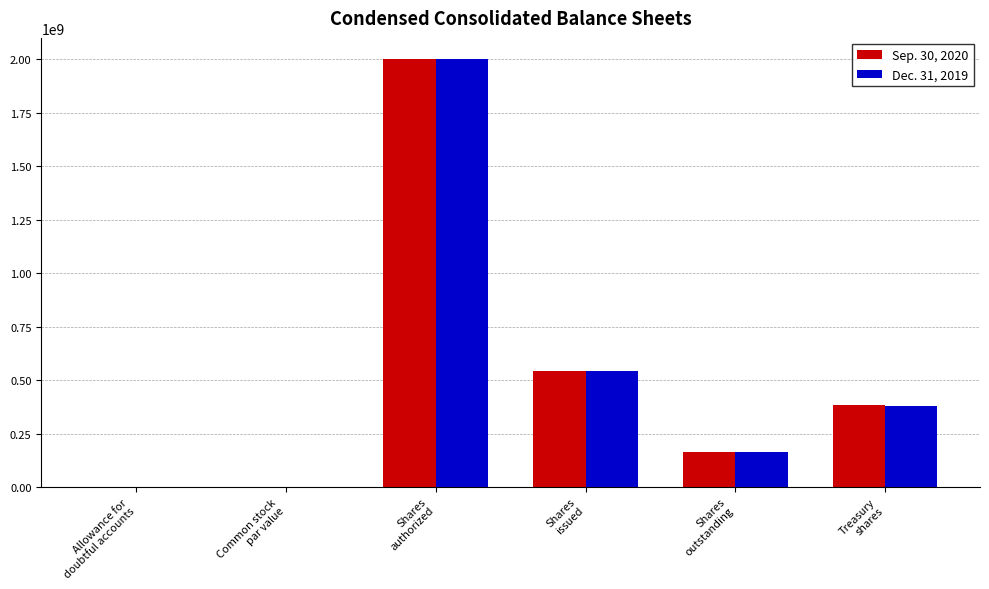

Is it true that Dec. 31, 2019 equals 2000000000.0 at Shares
authorized?

True